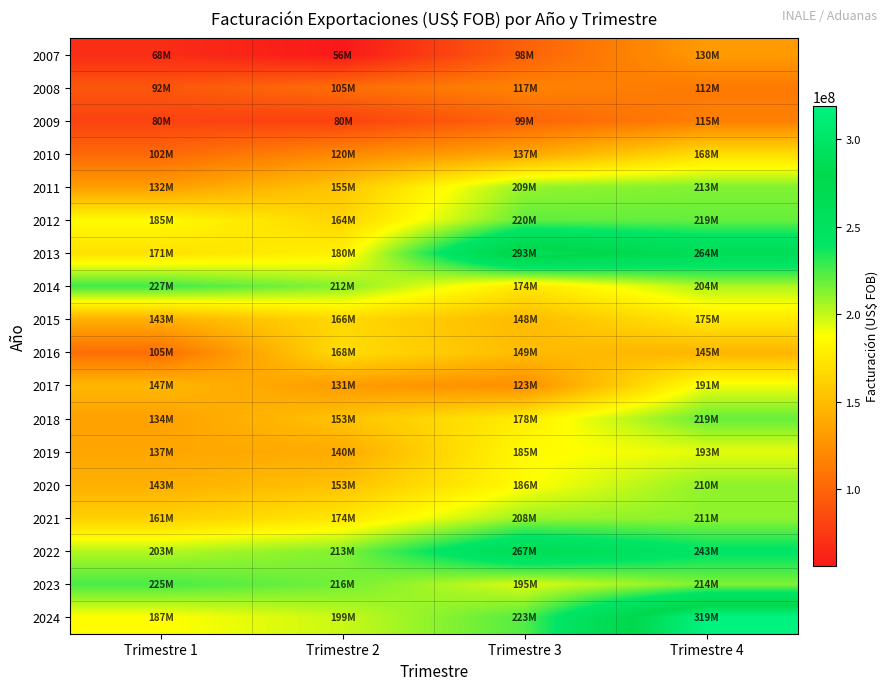

Reading left to right, list all the values displayed in this chart.

2007: Trimestre 1=67652297.1	Trimestre 2=56370264.3	Trimestre 3=98131996.6	Trimestre 4=130382204.8
2008: Trimestre 1=91684584.6	Trimestre 2=104992841.1	Trimestre 3=117159406.4	Trimestre 4=111598486.4
2009: Trimestre 1=80383360.7	Trimestre 2=79572225.3	Trimestre 3=99457176.8	Trimestre 4=114683875.2
2010: Trimestre 1=101957817.4	Trimestre 2=120358810.8	Trimestre 3=137291086.4	Trimestre 4=168317970.9
2011: Trimestre 1=131909314.7	Trimestre 2=155099807.5	Trimestre 3=209156553.3	Trimestre 4=213384039.4
2012: Trimestre 1=185468768.8	Trimestre 2=163727540.1	Trimestre 3=220206084.0	Trimestre 4=219007492.9
2013: Trimestre 1=170925343.6	Trimestre 2=179860209.0	Trimestre 3=292549511.4	Trimestre 4=263712953.1
2014: Trimestre 1=226531246.6	Trimestre 2=211690692.9	Trimestre 3=174362735.0	Trimestre 4=204109093.5
2015: Trimestre 1=142567015.5	Trimestre 2=165778228.8	Trimestre 3=148318504.6	Trimestre 4=175426158.1
2016: Trimestre 1=104923462.0	Trimestre 2=168415884.4	Trimestre 3=149356600.8	Trimestre 4=145401265.7
2017: Trimestre 1=147262228.8	Trimestre 2=130908480.9	Trimestre 3=123417834.2	Trimestre 4=191062880.3
2018: Trimestre 1=134031738.5	Trimestre 2=153438486.6	Trimestre 3=178040790.4	Trimestre 4=218912146.8
2019: Trimestre 1=137459751.8	Trimestre 2=139666128.9	Trimestre 3=184909702.8	Trimestre 4=192910114.6
2020: Trimestre 1=142772062.9	Trimestre 2=152864904.7	Trimestre 3=186159735.0	Trimestre 4=210436401.6
2021: Trimestre 1=160961566.9	Trimestre 2=174003926.8	Trimestre 3=208130702.5	Trimestre 4=210699473.0
2022: Trimestre 1=202721058.2	Trimestre 2=213115060.4	Trimestre 3=266819572.2	Trimestre 4=242594429.1
2023: Trimestre 1=225015297.8	Trimestre 2=216330089.9	Trimestre 3=195057710.1	Trimestre 4=213588984.0
2024: Trimestre 1=186702031.8	Trimestre 2=198627891.7	Trimestre 3=222868971.4	Trimestre 4=318737415.4